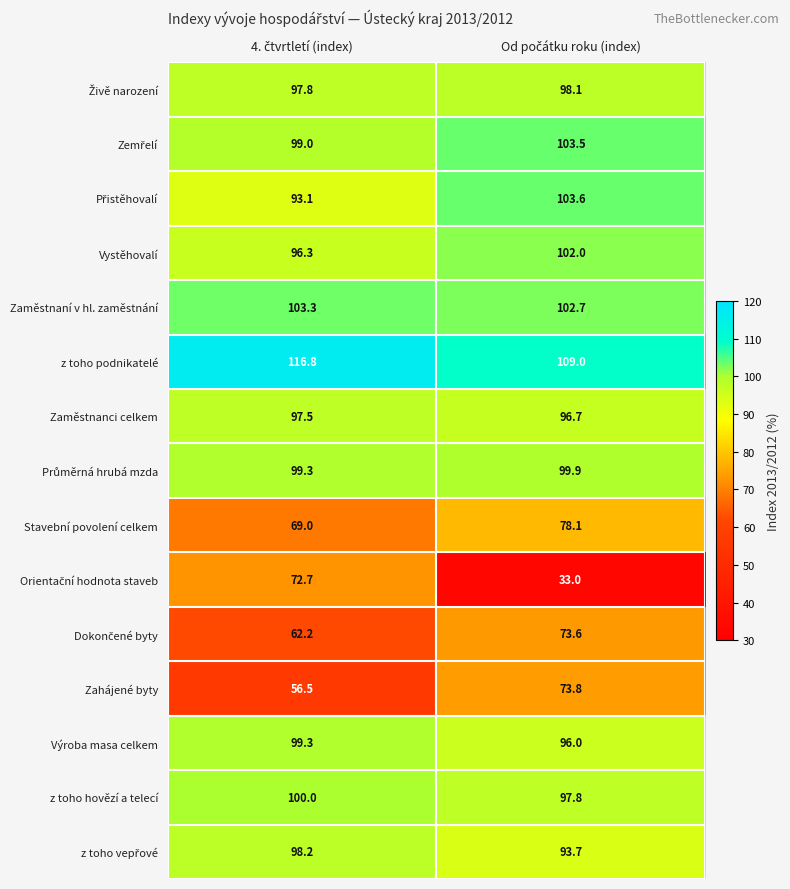

What is the minimum value shown in the chart?

33.0